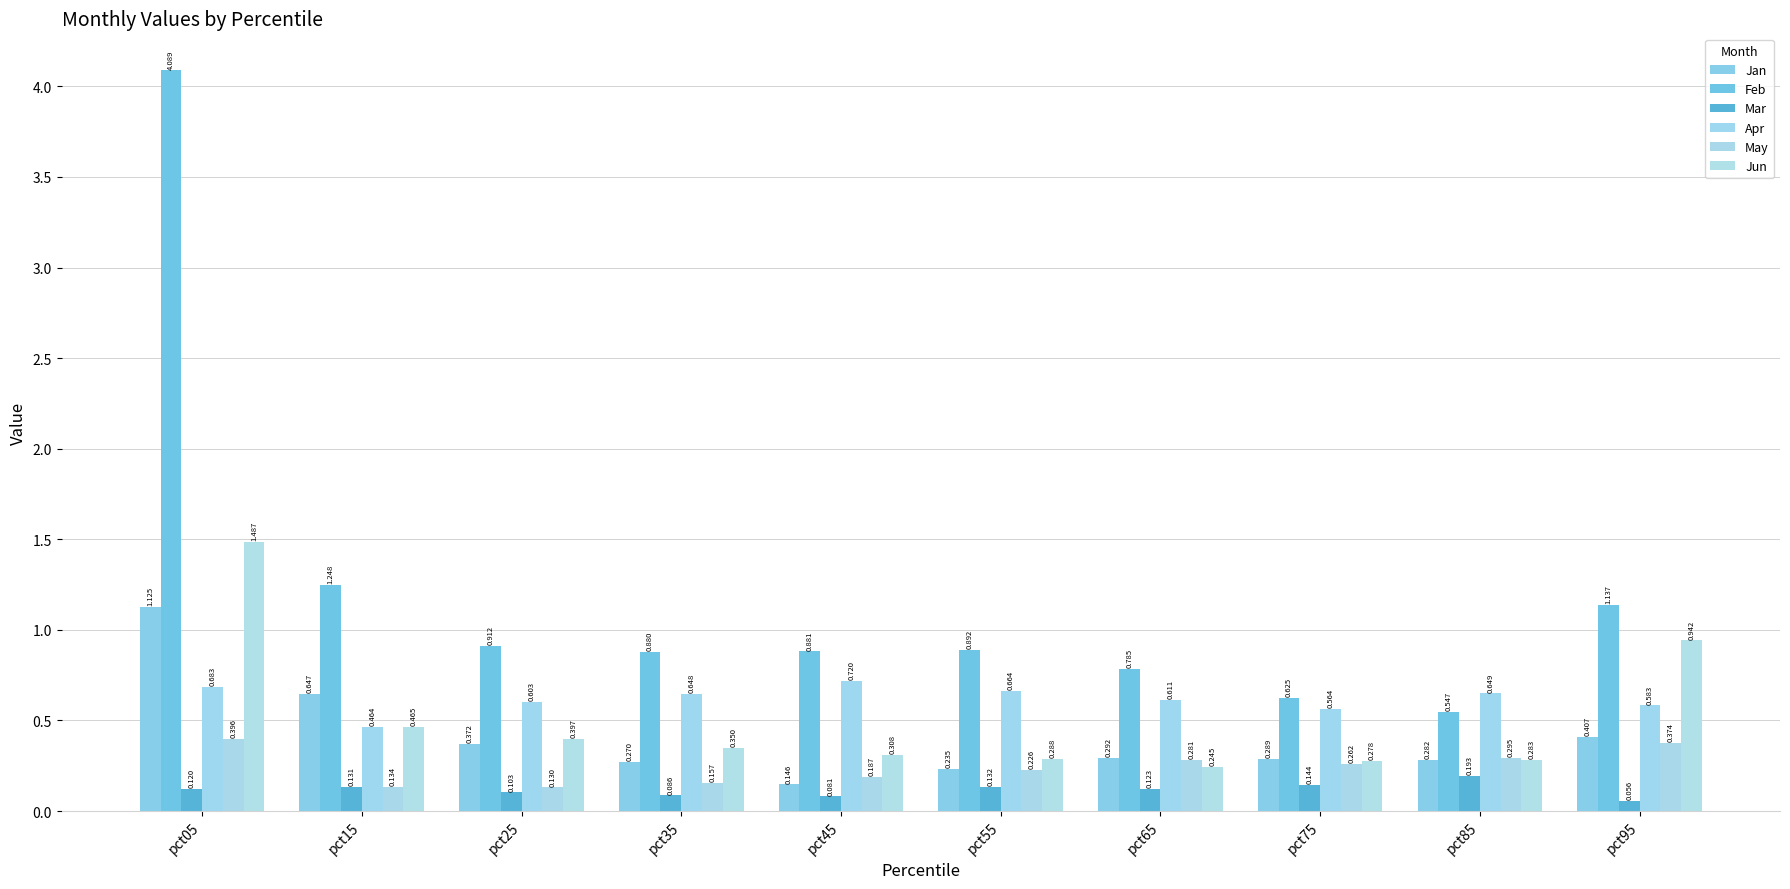

Count the number of data series in this chart.

6